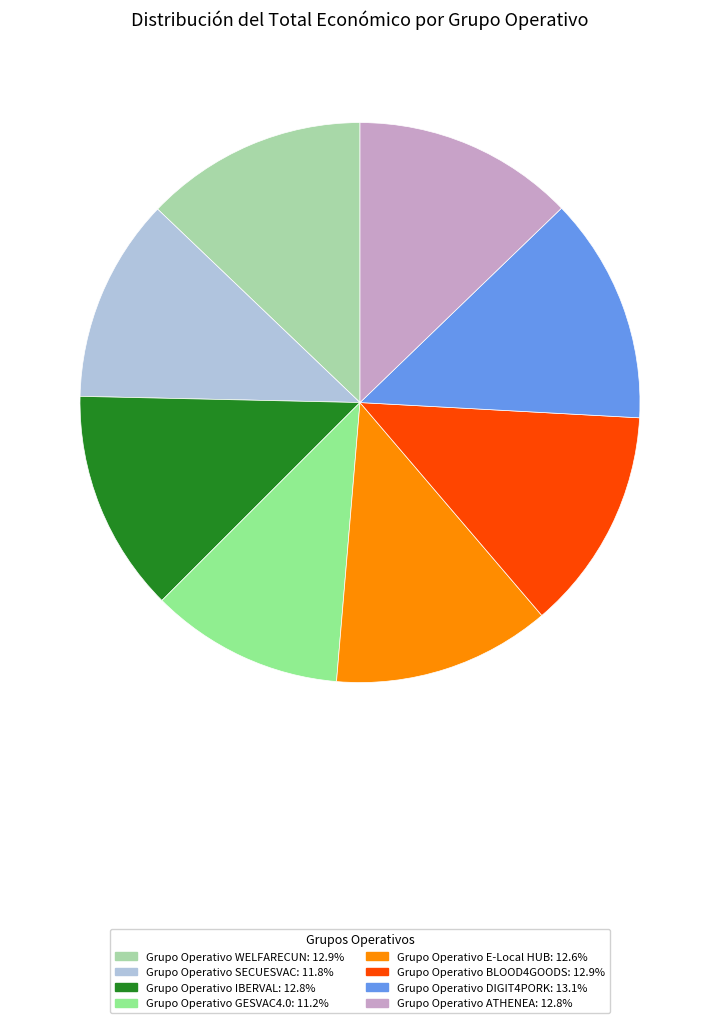

Is there a majority slice in this chart?

No